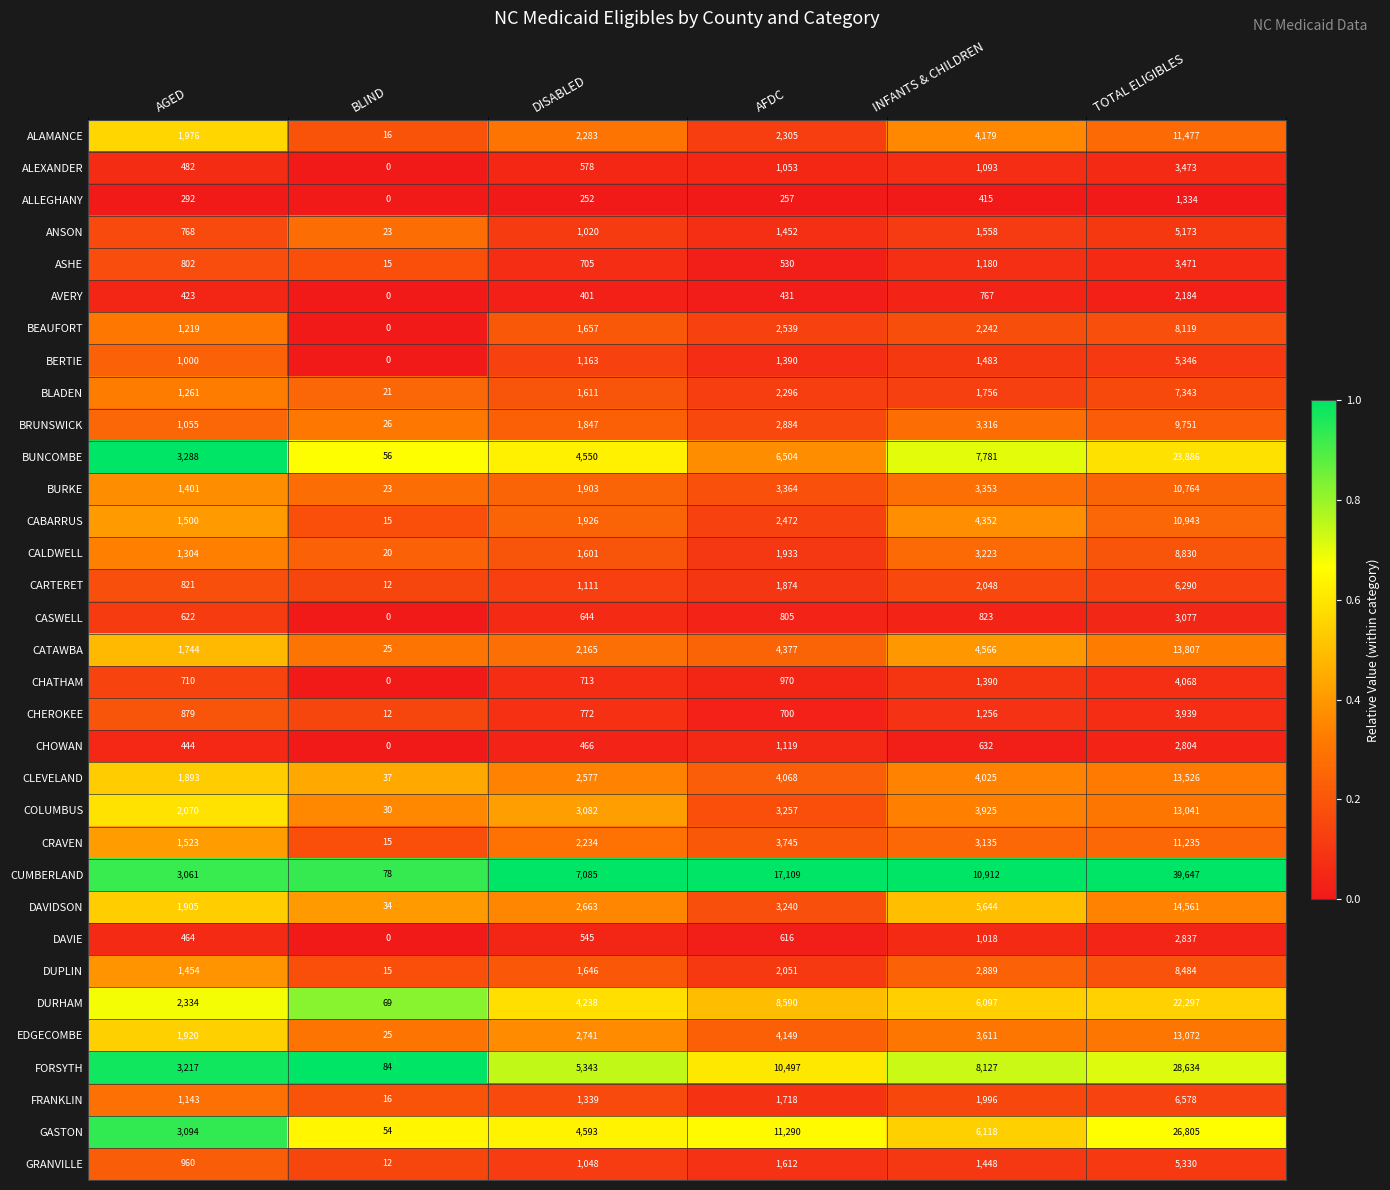

Which series has the largest range (max minus min)?

CUMBERLAND